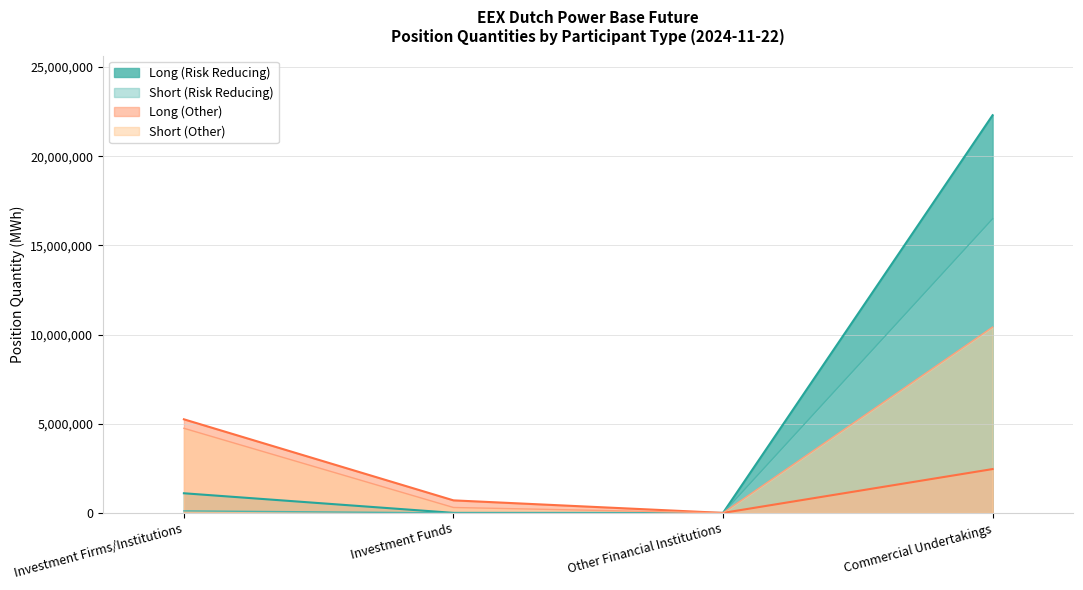

Which category has the lowest value in the Long (Other) series?

Other Financial Institutions